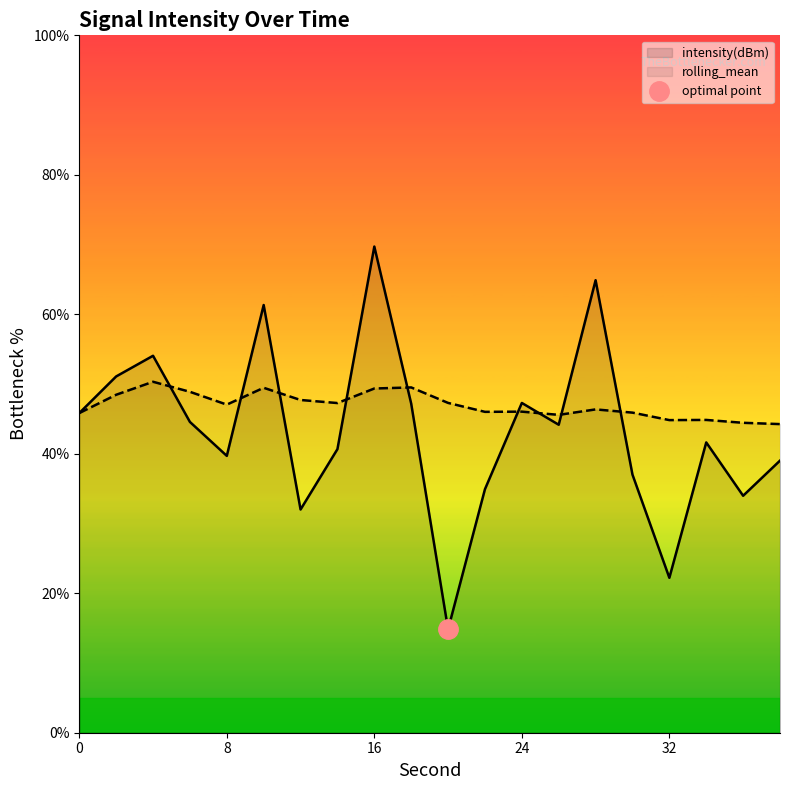

Is the value of rolling_mean at 30 greater than the value of intensity(dBm) at 2?

No